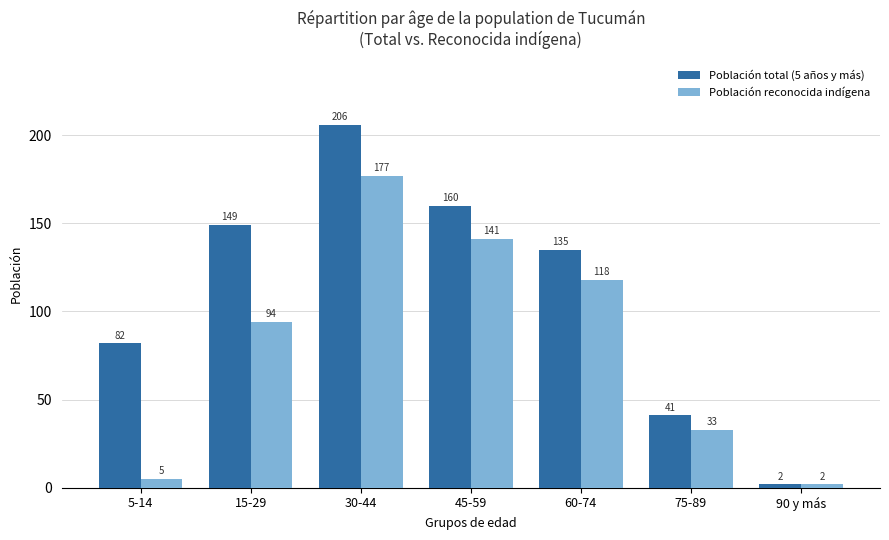

The value of Población total (5 años y más) at 90 y más is 2. True or false?

True